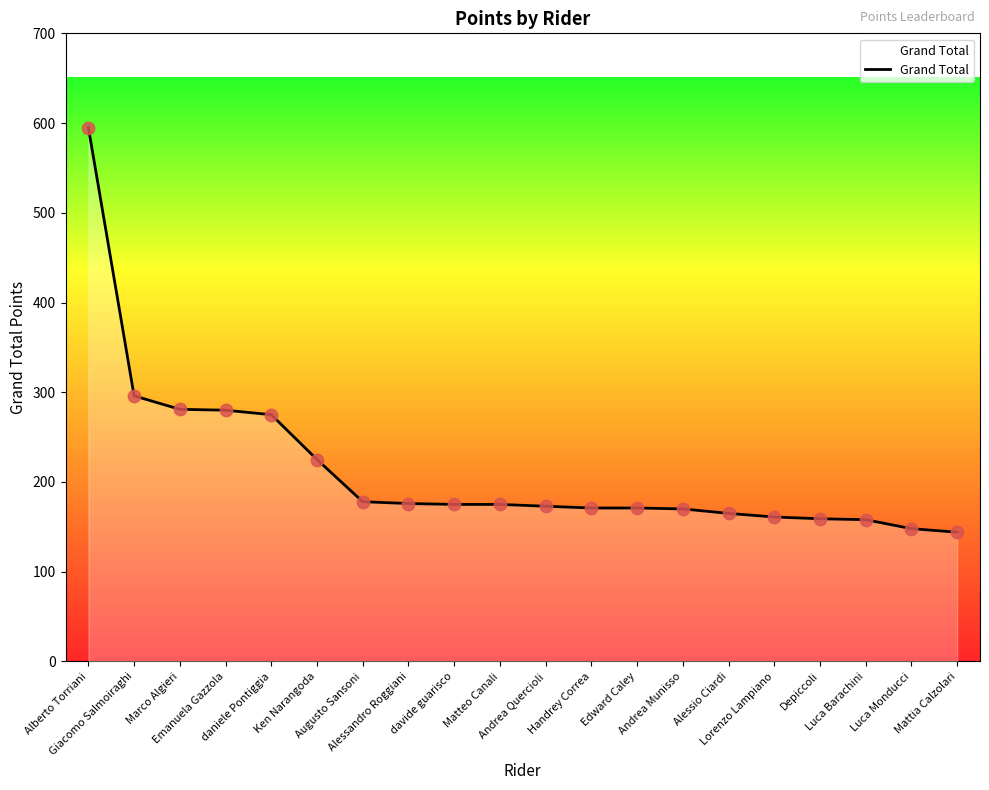

Which has a higher value, daniele Pontiggia or Luca Monducci?

daniele Pontiggia